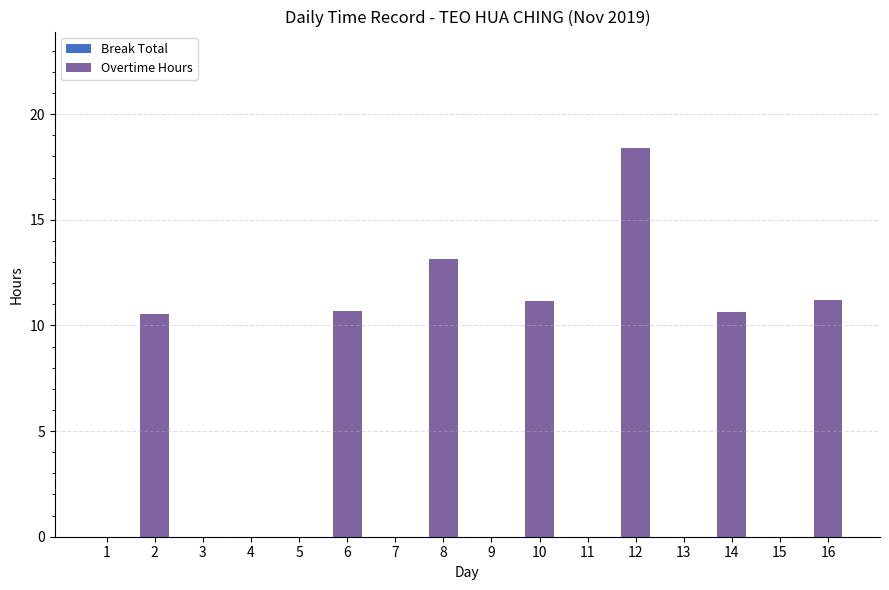

Are the bars horizontal?

No